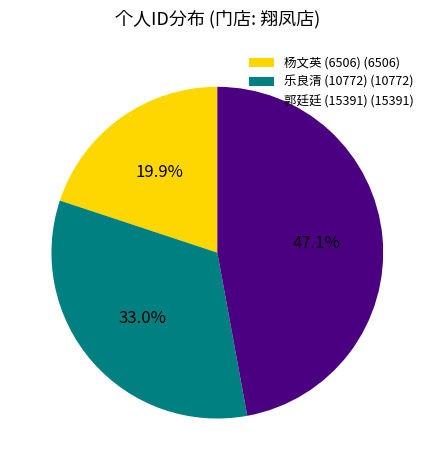

To the nearest percent, what portion does 郭廷廷 (15391) represent?

47%